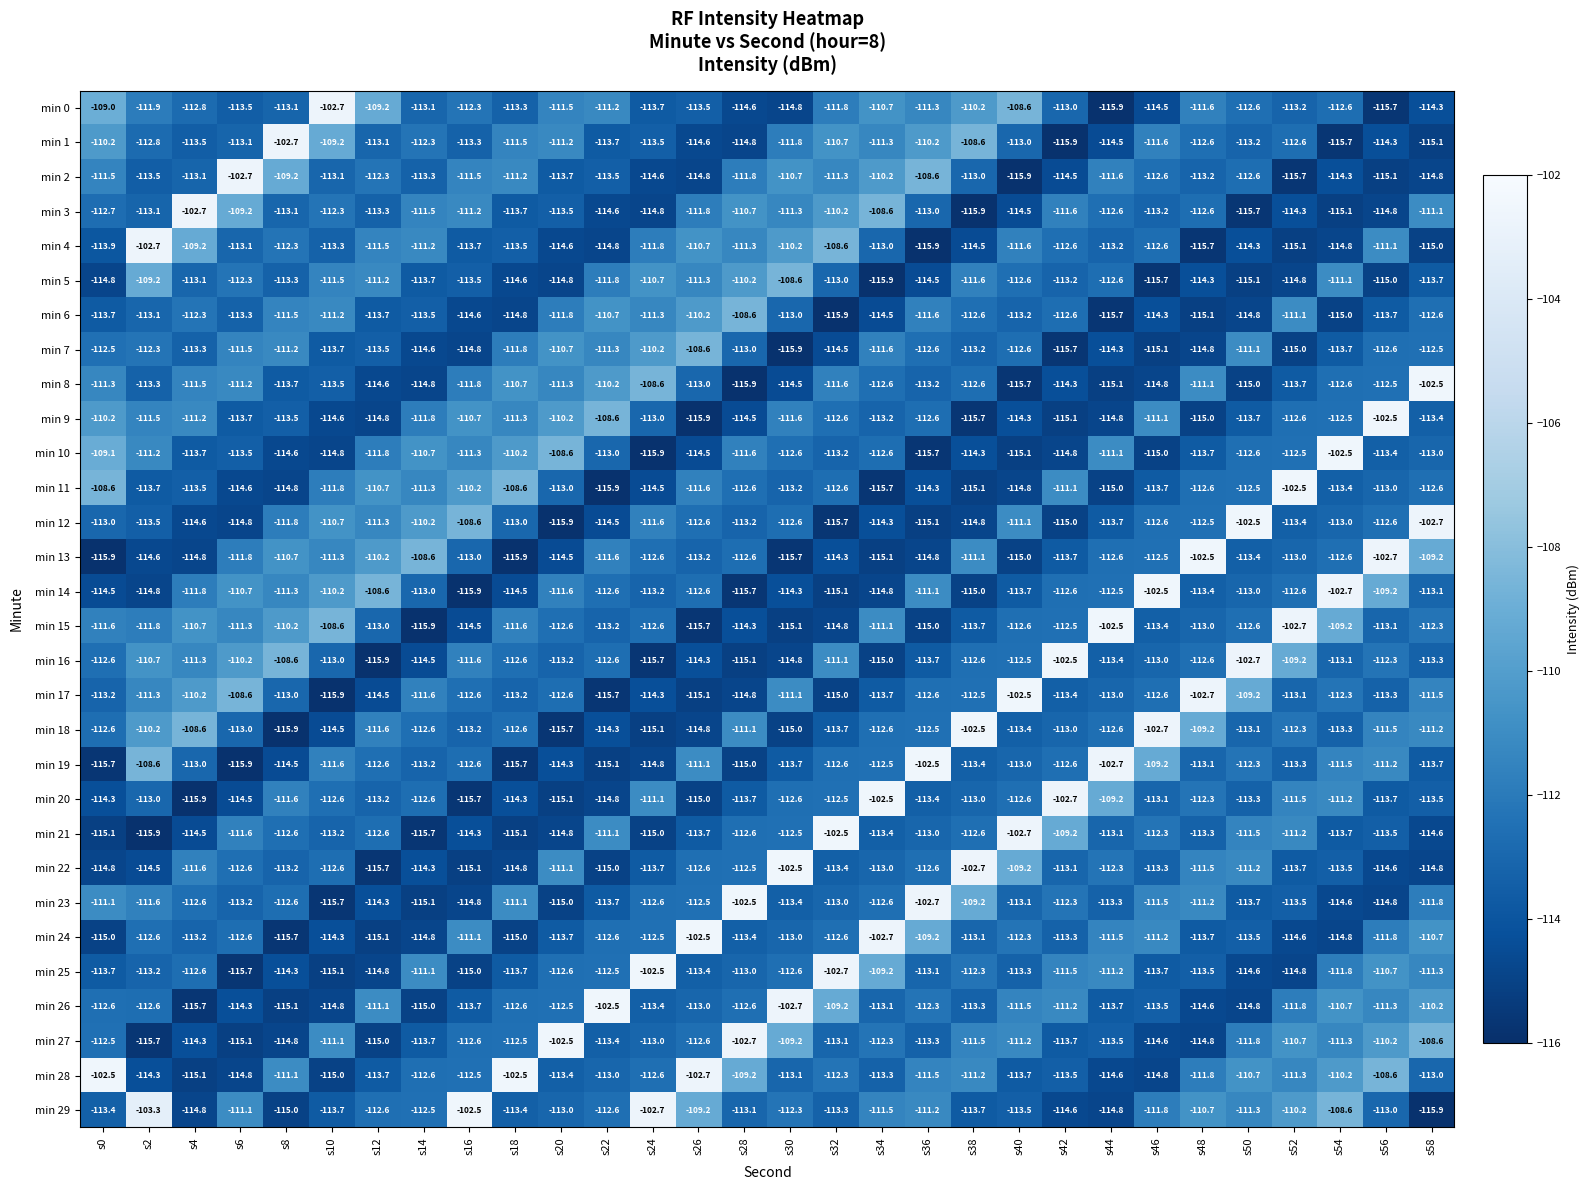

What is the maximum value shown in the chart?

-102.5